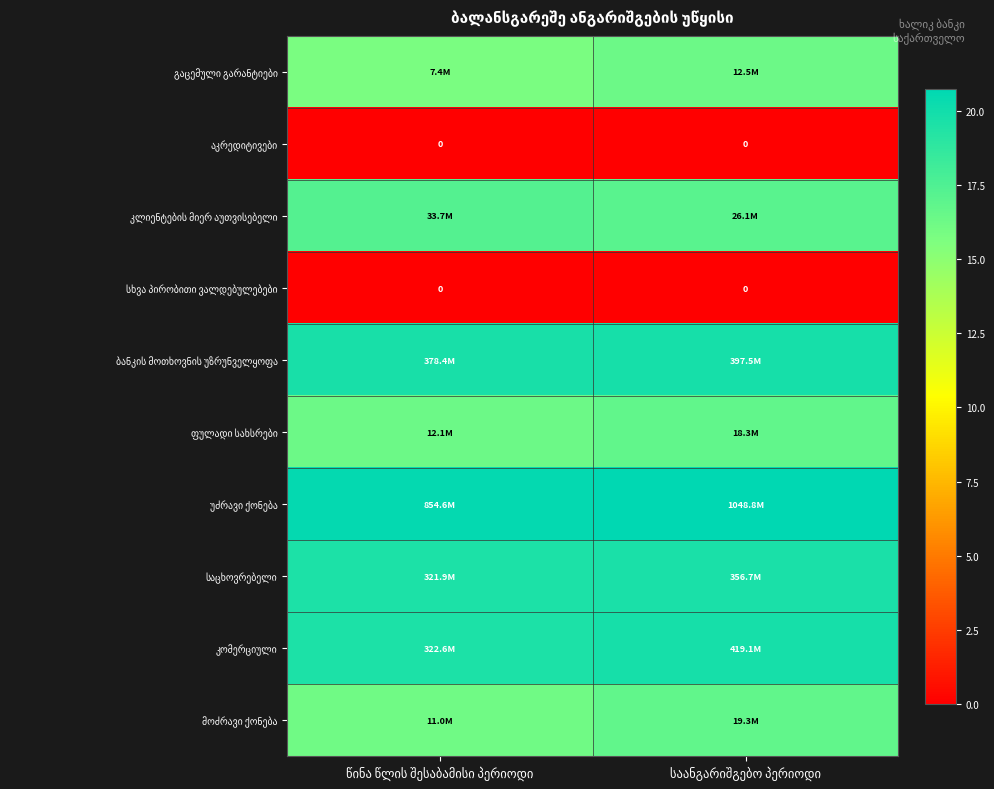

Which series has the largest total across all categories?

უძრავი ქონება